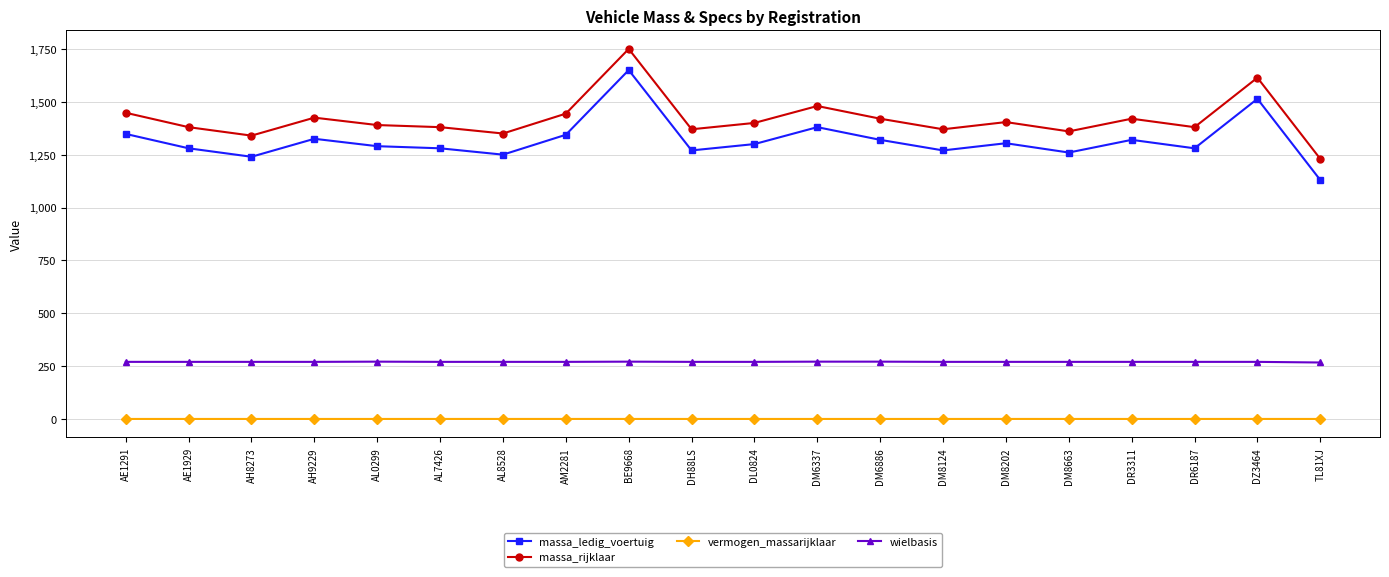

What is the approximate value of massa_rijklaar at DM6337?

1480.0